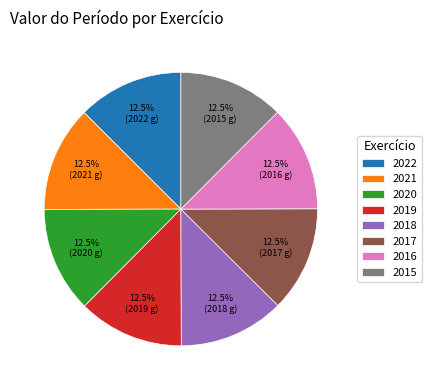

Count the number of slices in the pie.

8